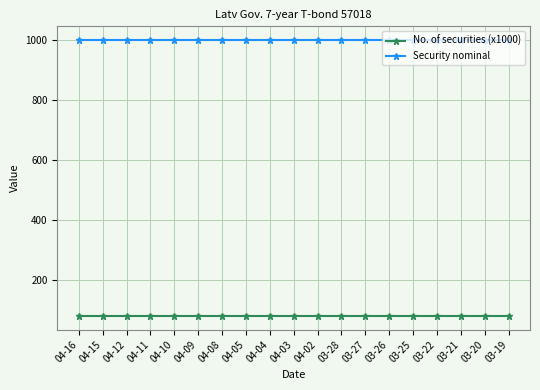

What is the spread (max minus min) of values at 03-28?

920